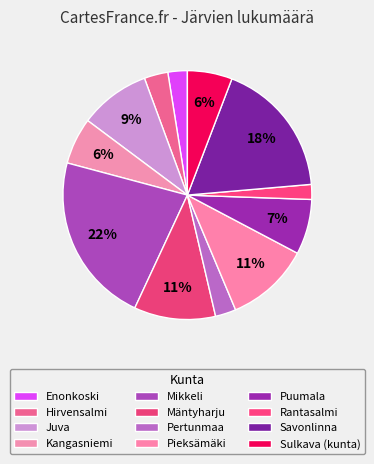

How many segments does this pie chart have?

12